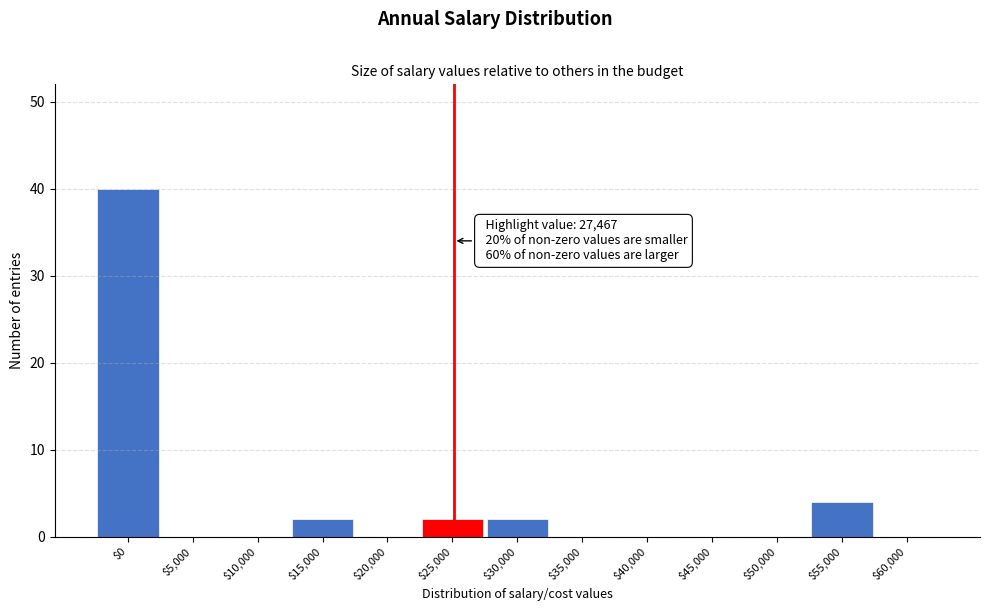

Is it true that the value at $55,000 is 4?

True